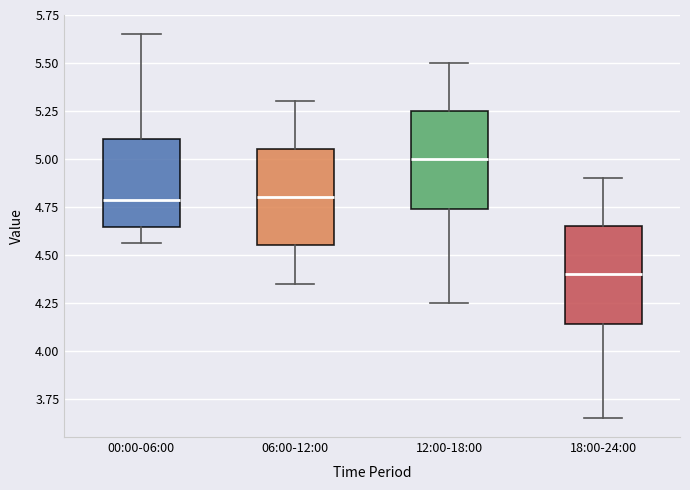

Where does the median line of the box for 06:00-12:00 sit on the y-axis? The values are not printed on the chart, so give them approximately, as read against the axis.

4.80